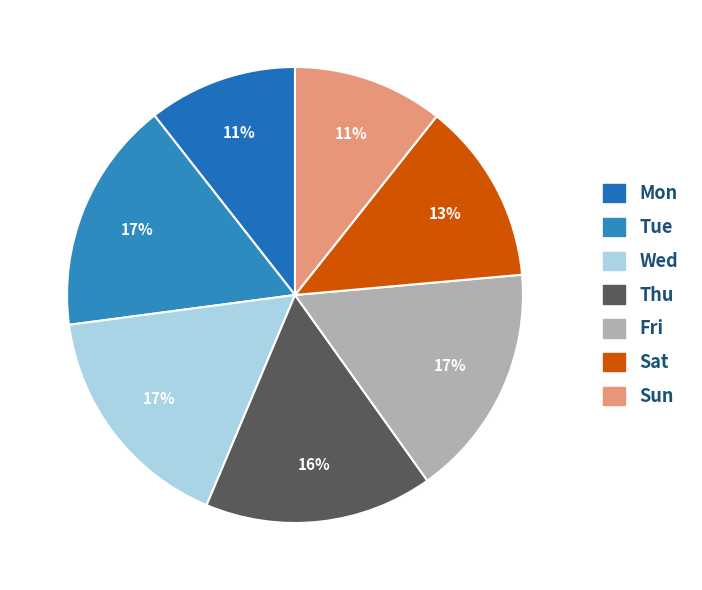

Does Sun account for over 50% of the chart?

No